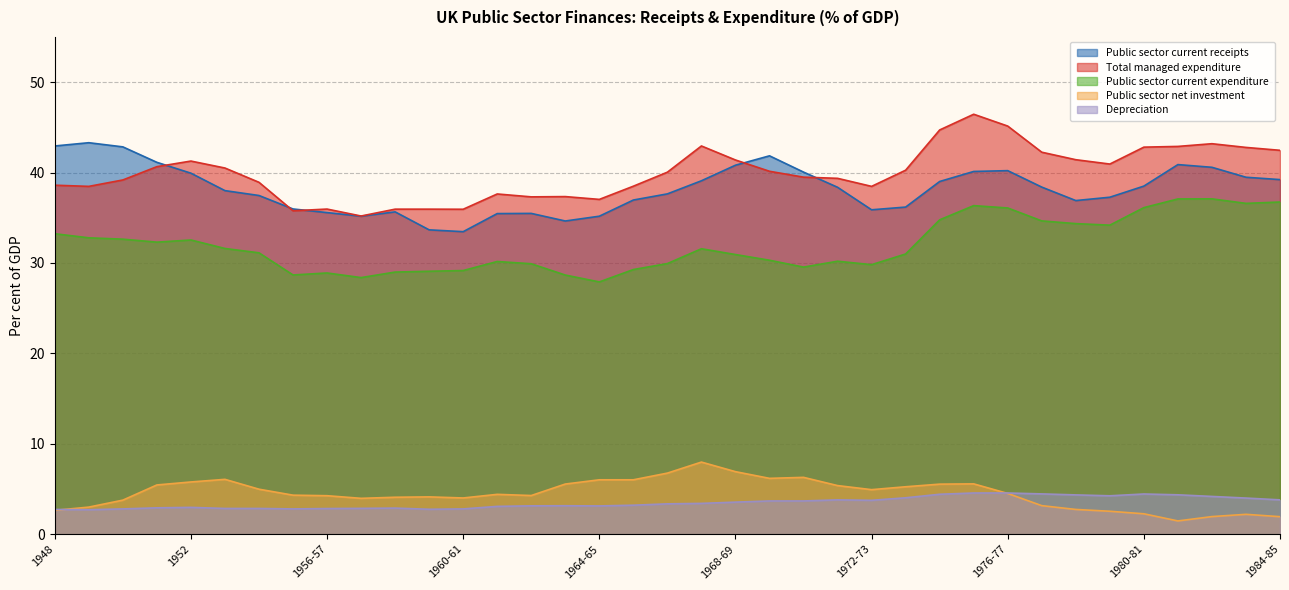

How many interior local valleys does the Public sector current receipts series have?

5